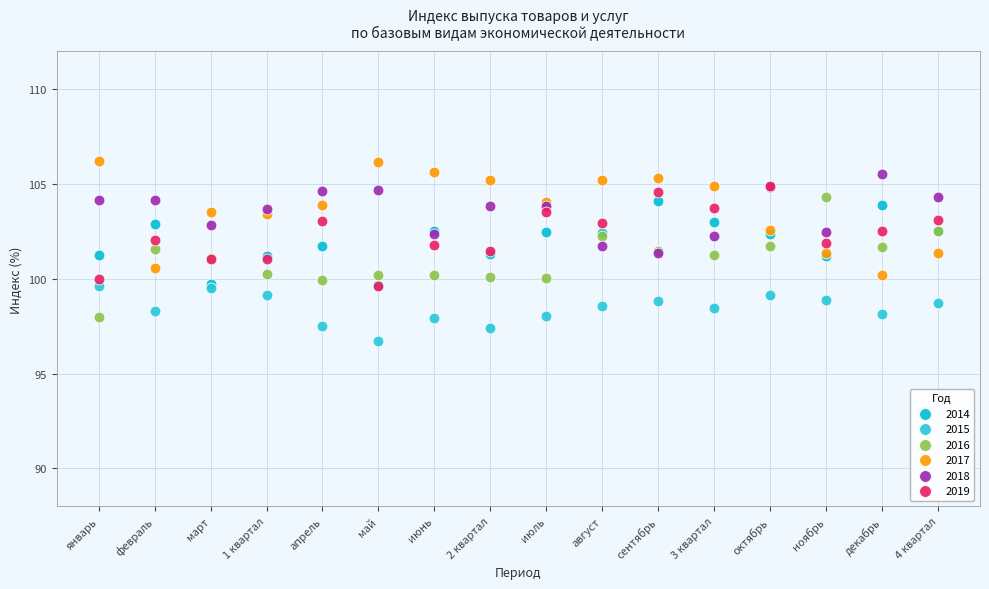

Which series contains the highest Y value?

2017